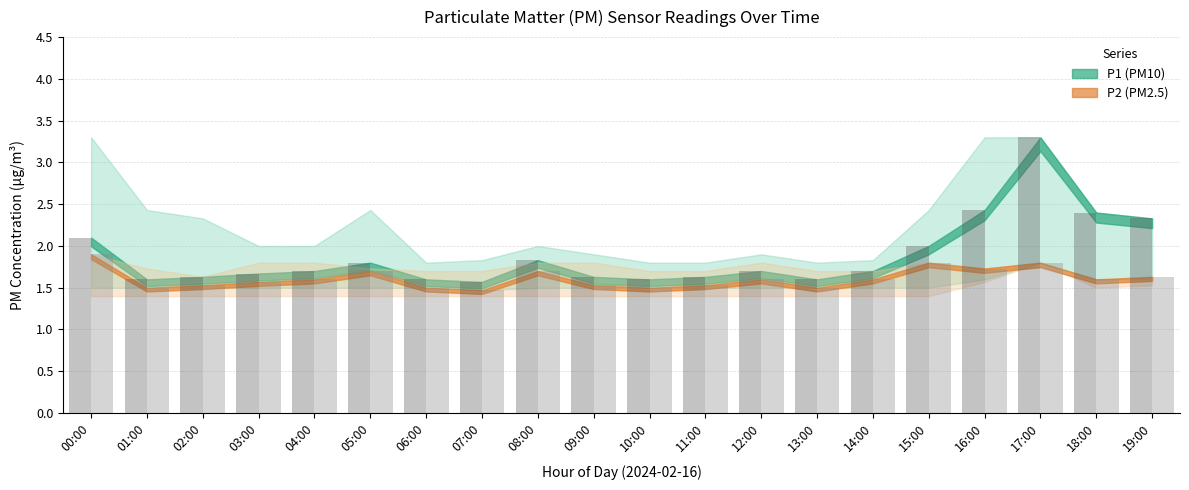

Rank the categories by P2 value from lowest to highest.

07:00, 01:00, 06:00, 10:00, 13:00, 02:00, 09:00, 11:00, 03:00, 04:00, 12:00, 14:00, 18:00, 19:00, 05:00, 08:00, 16:00, 15:00, 17:00, 00:00